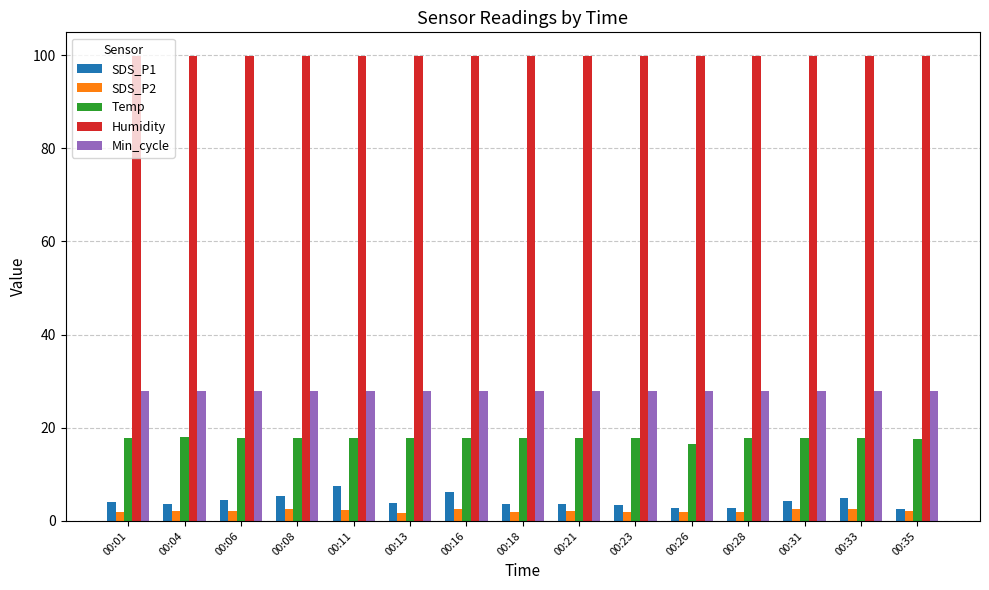

List the series in order of their peak value, highest first.

Humidity, Min_cycle, Temp, SDS_P1, SDS_P2